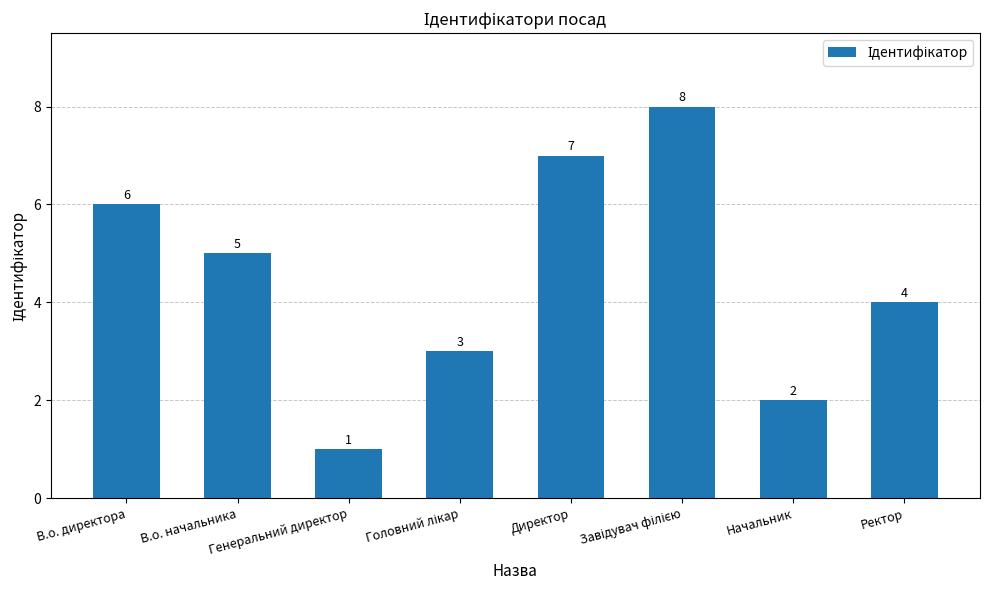

What position from the right is Генеральний директор?

6